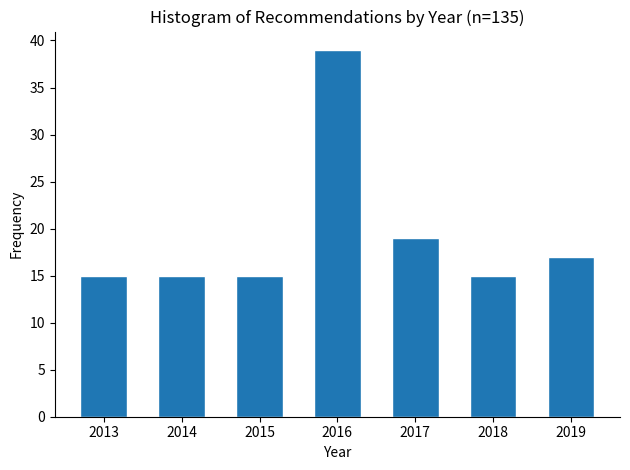

Reading left to right, what are all the values shown in this chart?

2013=15	2014=15	2015=15	2016=39	2017=19	2018=15	2019=17